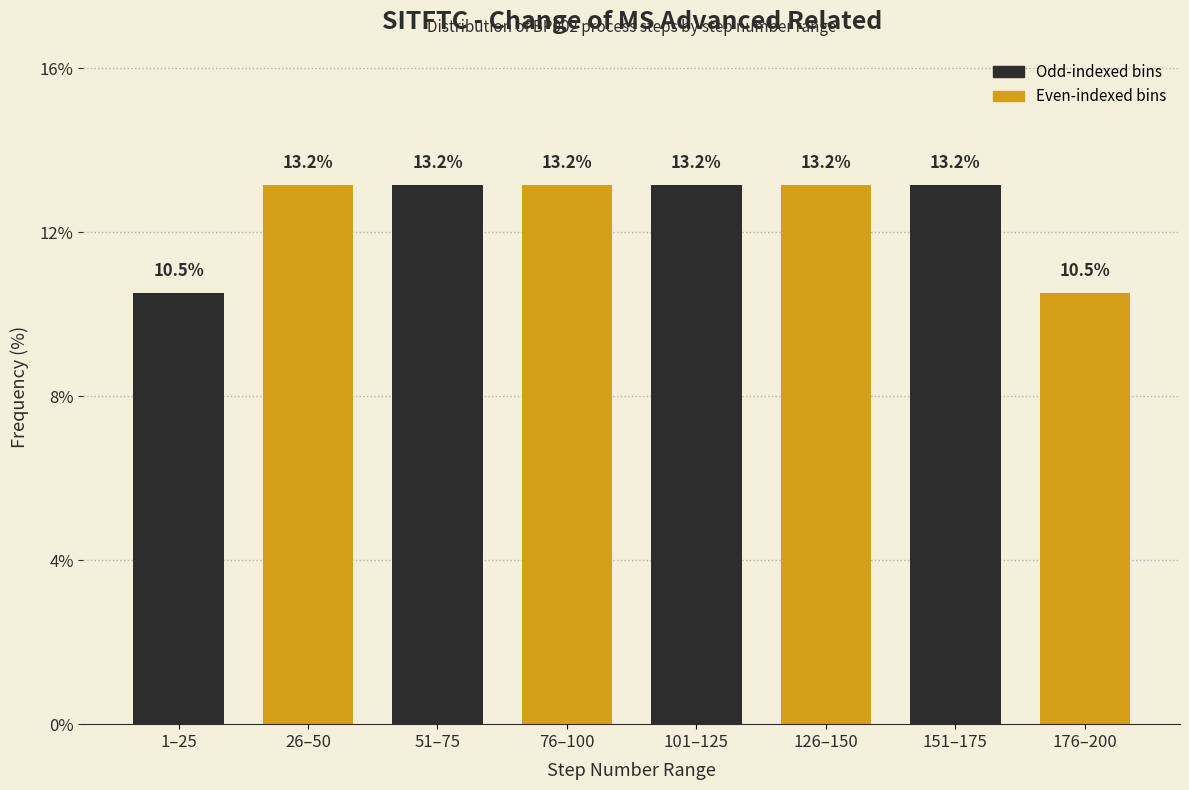

Reading right to left, transcribe all the data shown in this chart.

176–200=10.5	151–175=13.2	126–150=13.2	101–125=13.2	76–100=13.2	51–75=13.2	26–50=13.2	1–25=10.5